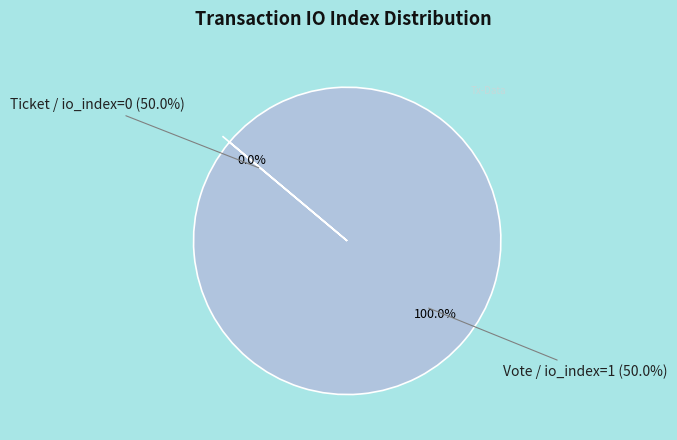

True or false: Ticket (io_index=0) accounts for 0% of the total.

True